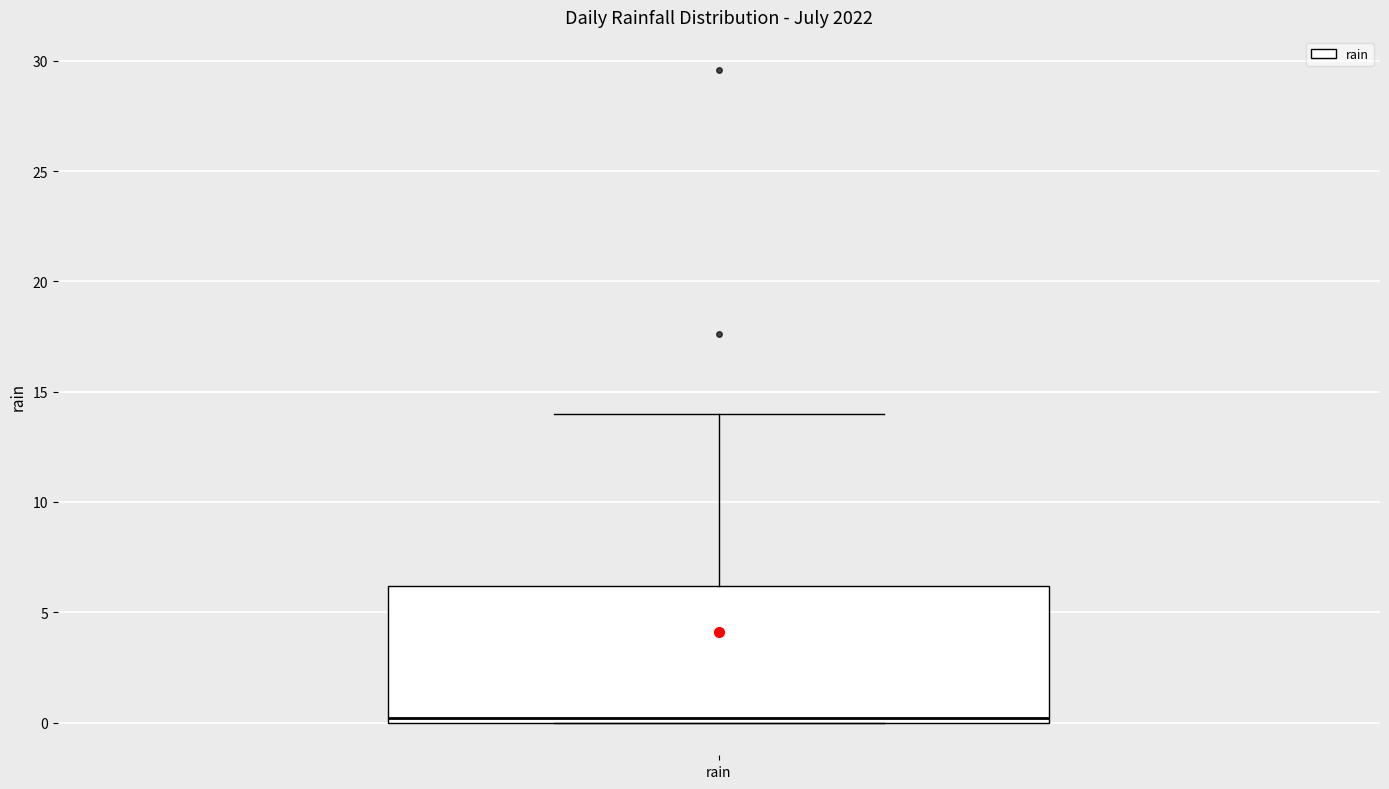

Transcribe this box plot: give where the median line is, the range the box spans, and where the two whiskers end, as read against the y-axis. The values are not printed on the chart, so give them approximately, as read against the axis.

median 0 (just above the box's lower edge), box 0 to 6, whiskers 0 to 14